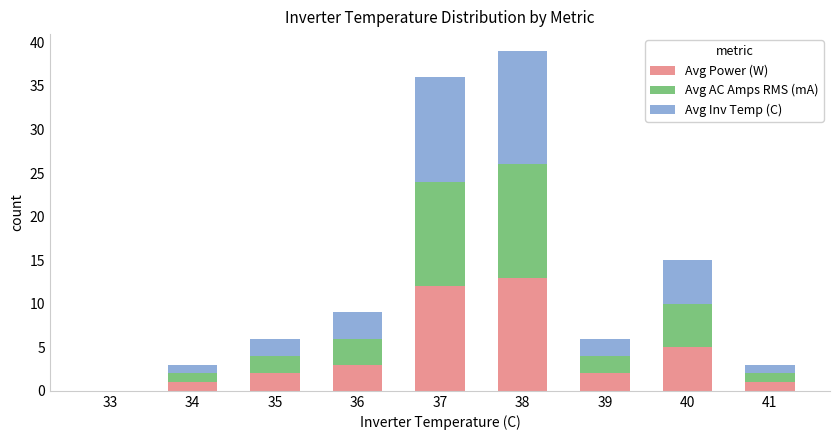

At which category is the sum across all series the highest?

38